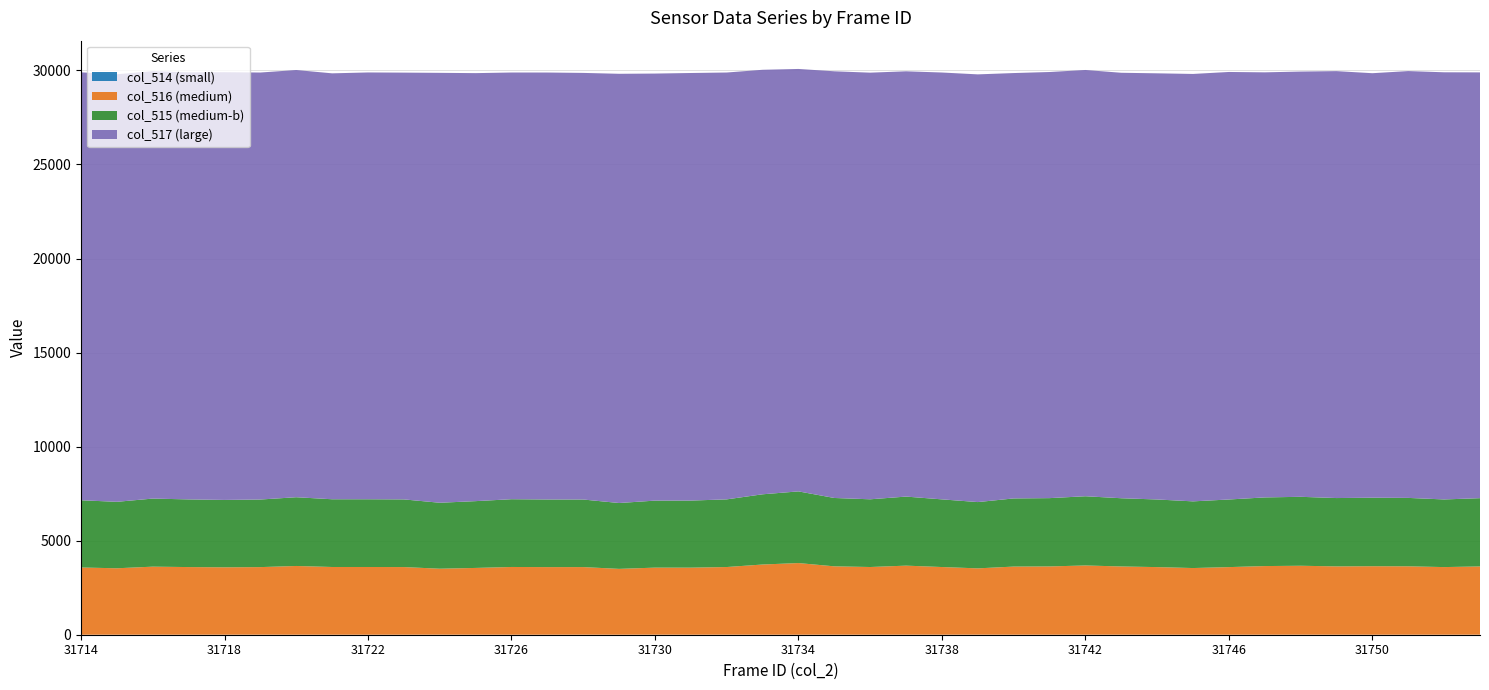

What is the total value across all series at 31714?

29899